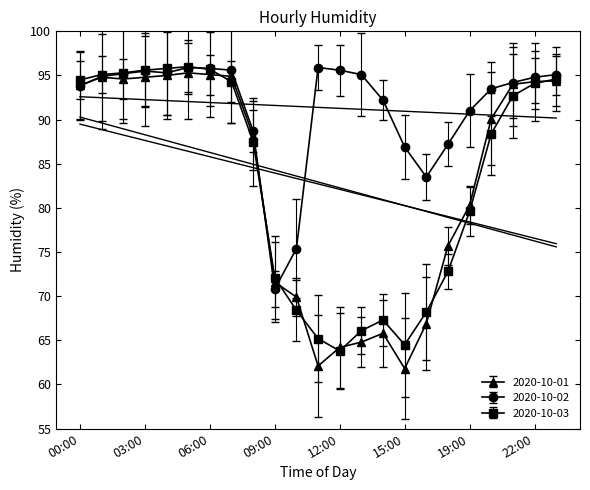

How many distinct data groups are displayed?

3